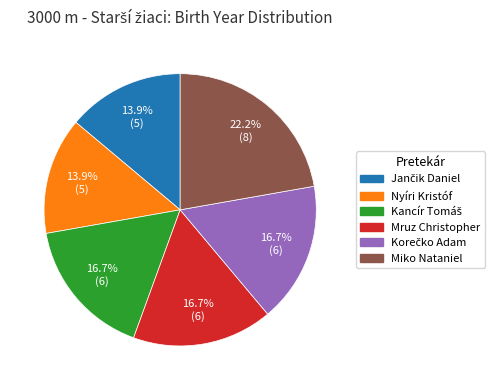

What is the largest slice in the pie chart?

Miko Nataniel